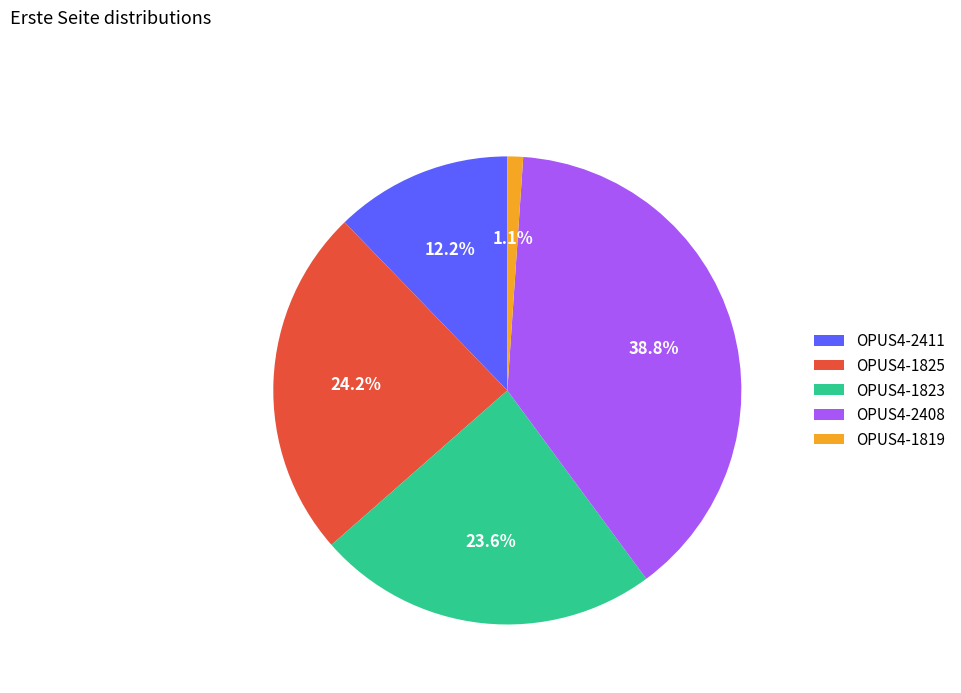

Combined, do OPUS4-1825 and OPUS4-2411 account for over 50%?

No